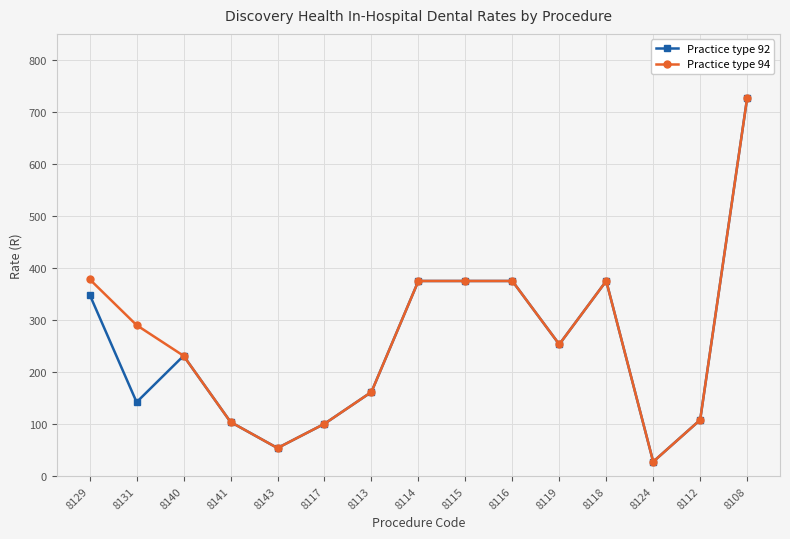

What is the spread (max minus min) of values at 8131?

148.0